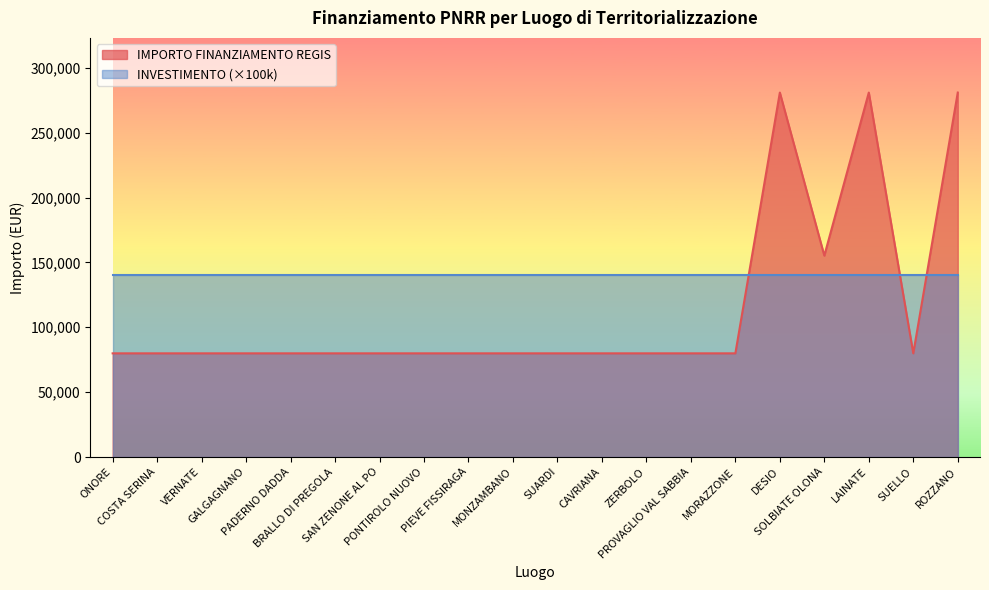

How many values exceed 79922?

4